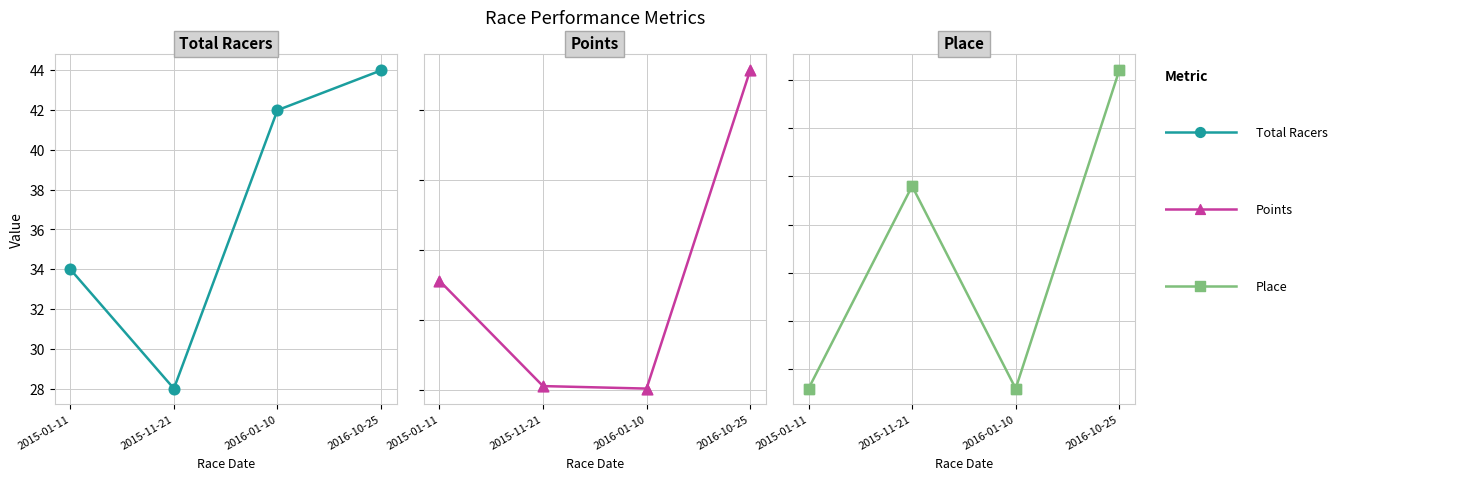

Which series reaches the minimum Y coordinate?

Place